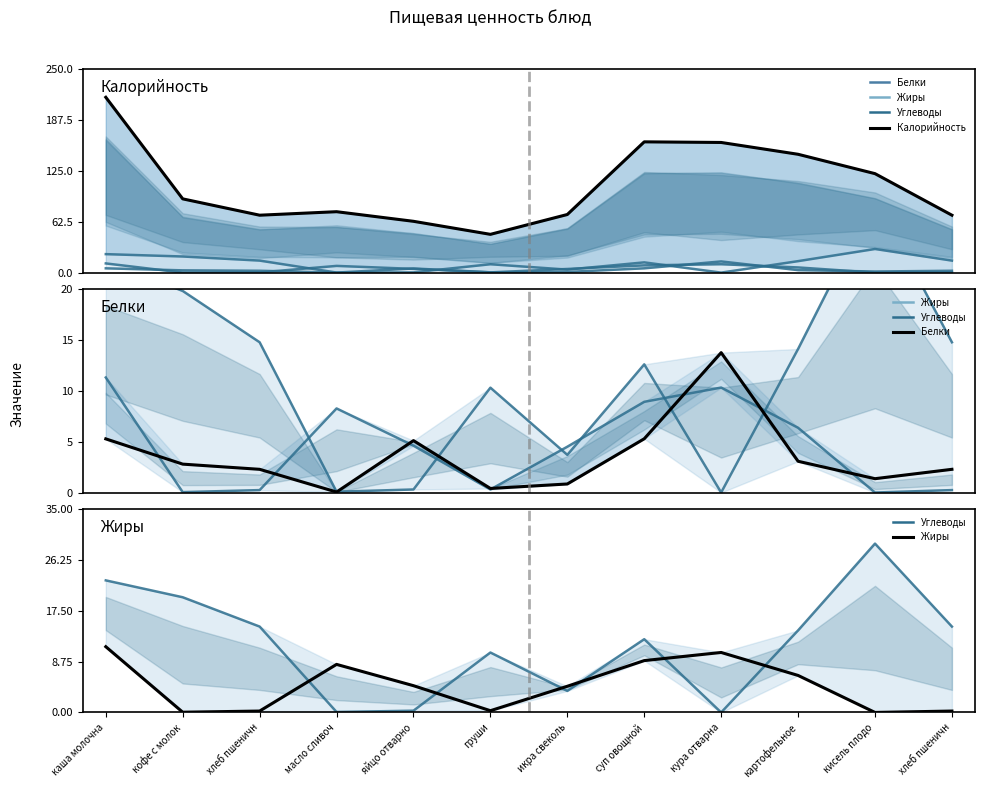

The Белки series shows 2.3 at хлеб пшеничн. True or false?

True